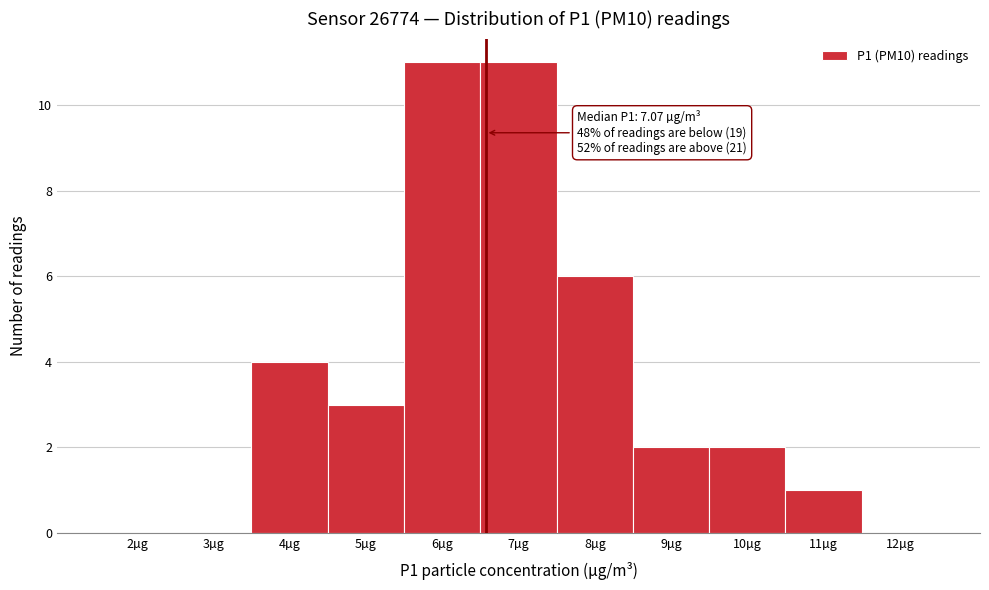

Reading left to right, extract all data points from this chart.

2µg=0	3µg=0	4µg=4	5µg=3	6µg=11	7µg=11	8µg=6	9µg=2	10µg=2	11µg=1	12µg=0